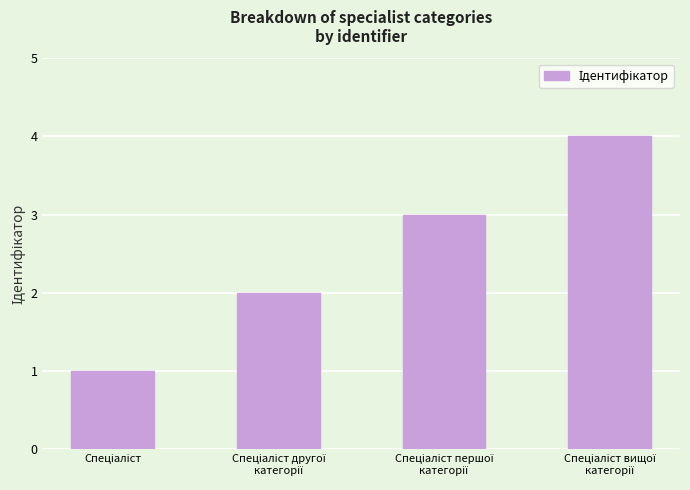

What is the sum of all values?

10